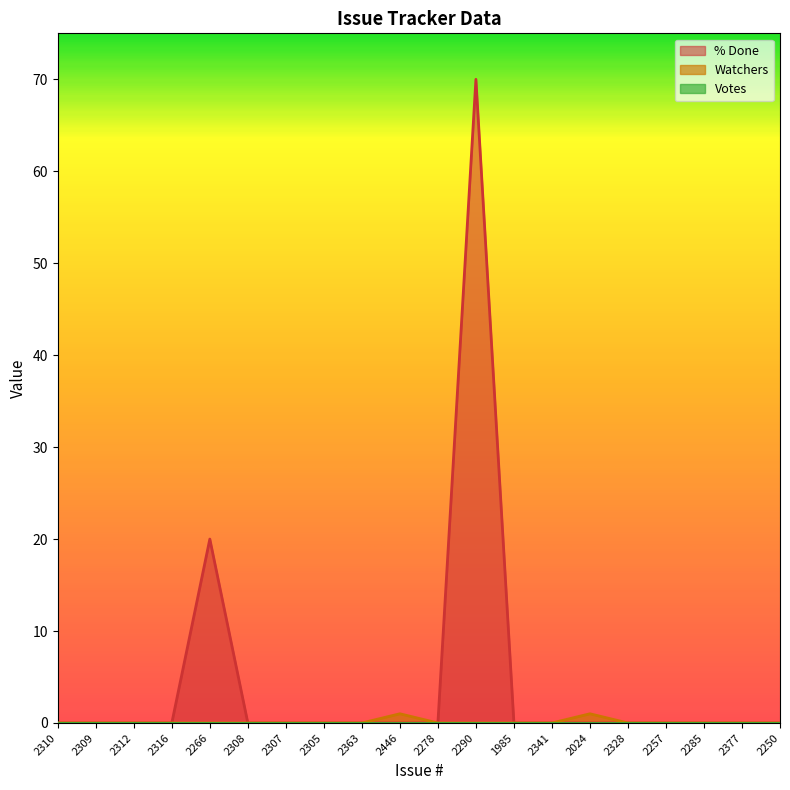

What is the maximum value for % Done?

70